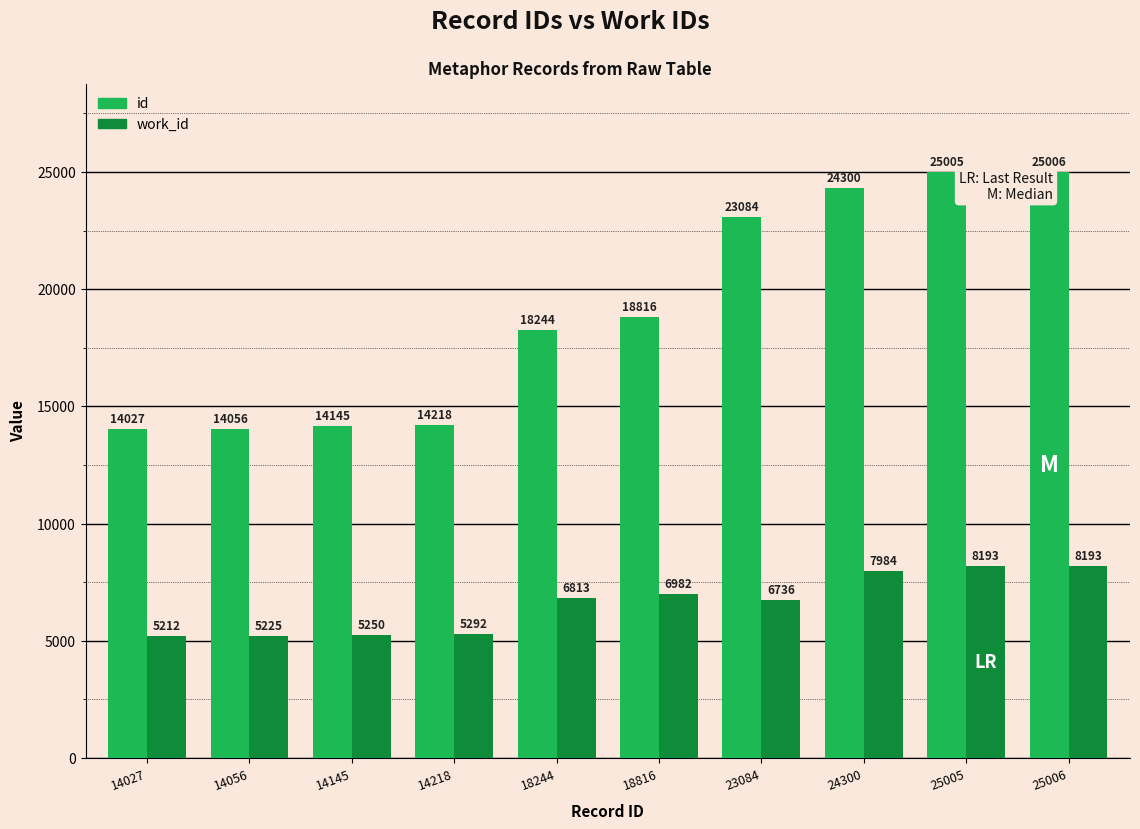

What is the spread (max minus min) of values at 14056?

8831